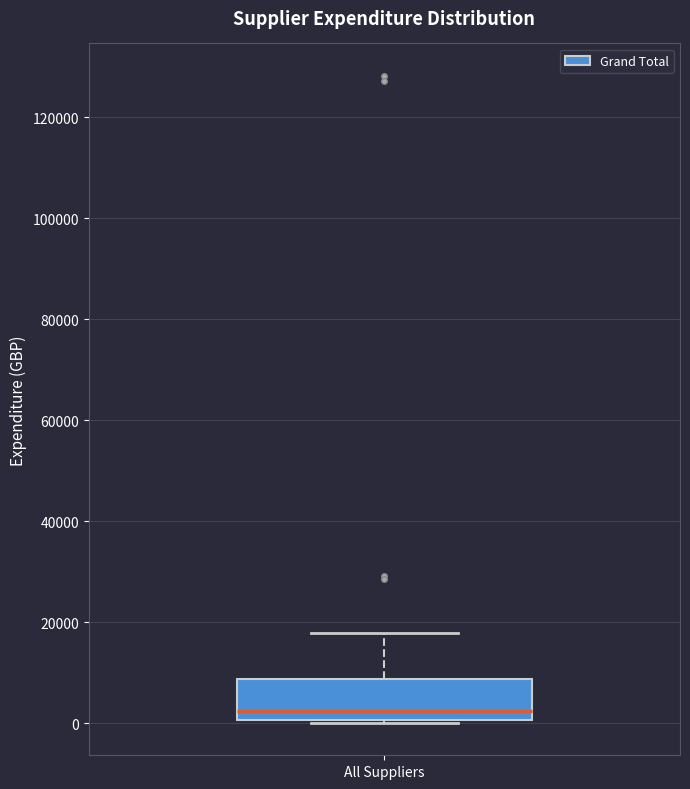

Read this box plot against the y-axis: the position of the median line, the range covered by the box, and the ends of both whiskers. The values are not printed on the chart, so give them approximately, as read against the axis.

median 2000, box 0 to 8000, whiskers 0 to 18000